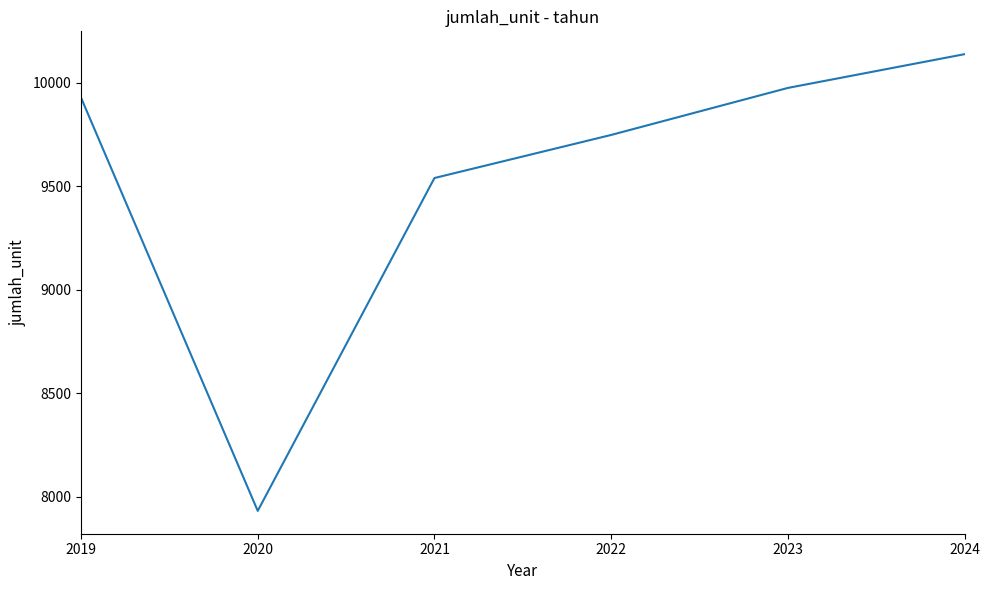

What is the sum of all values?

57256